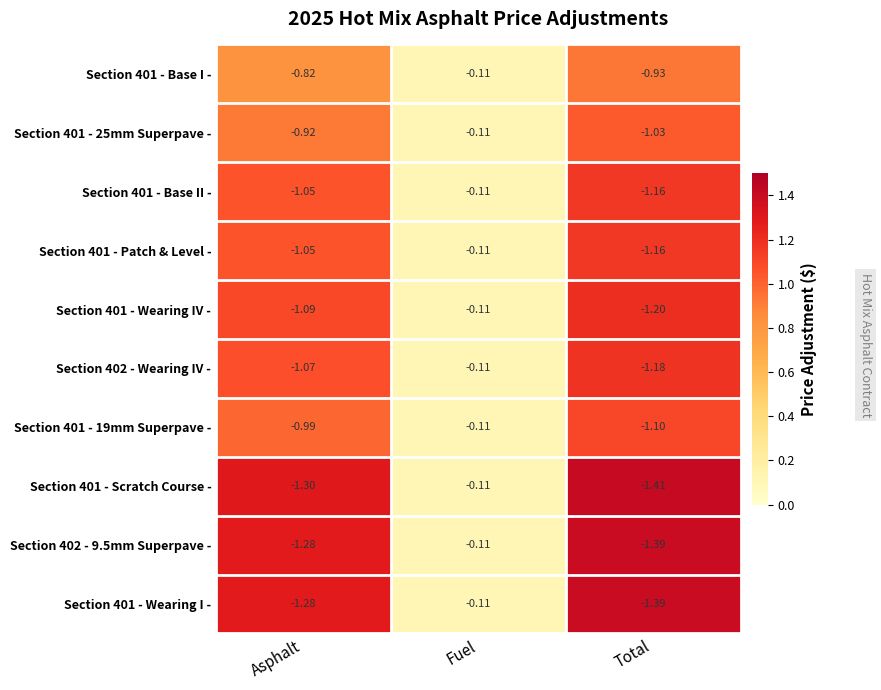

Which series has the largest total across all categories?

Section 401 - Base I -